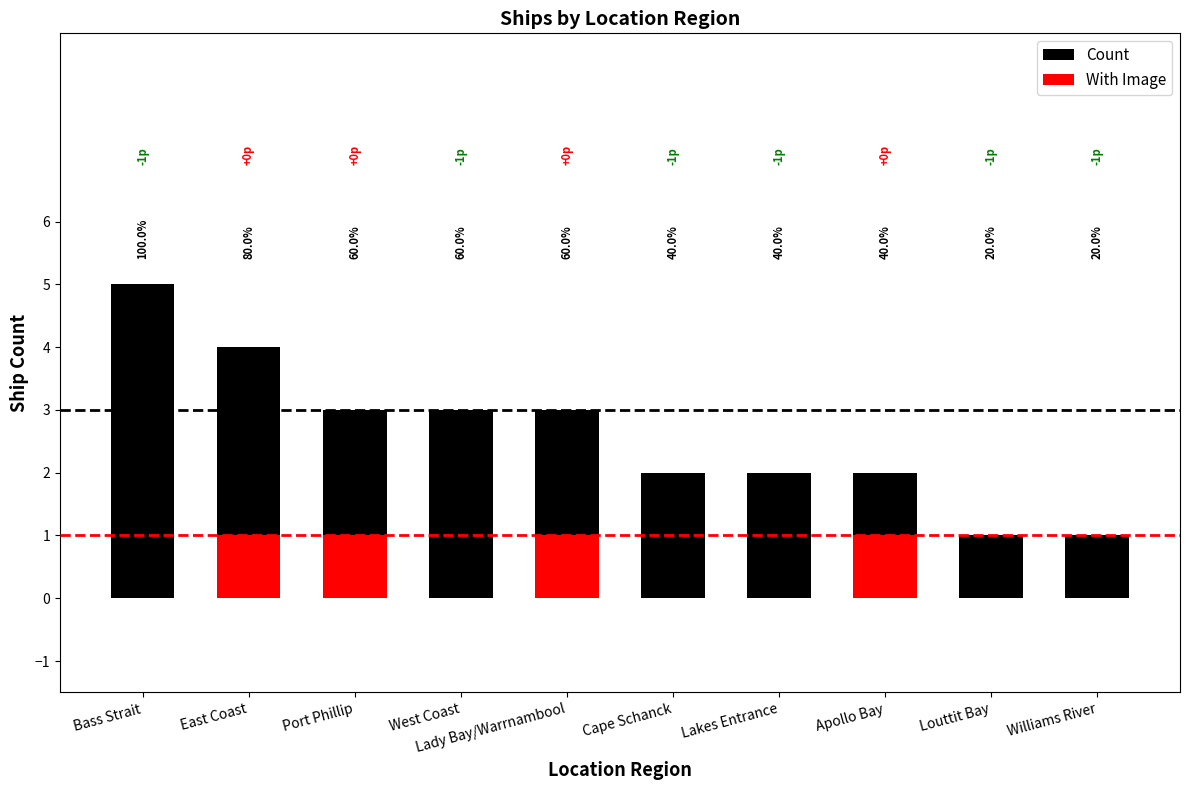

Which has a higher value, East Coast or Bass Strait?

Bass Strait